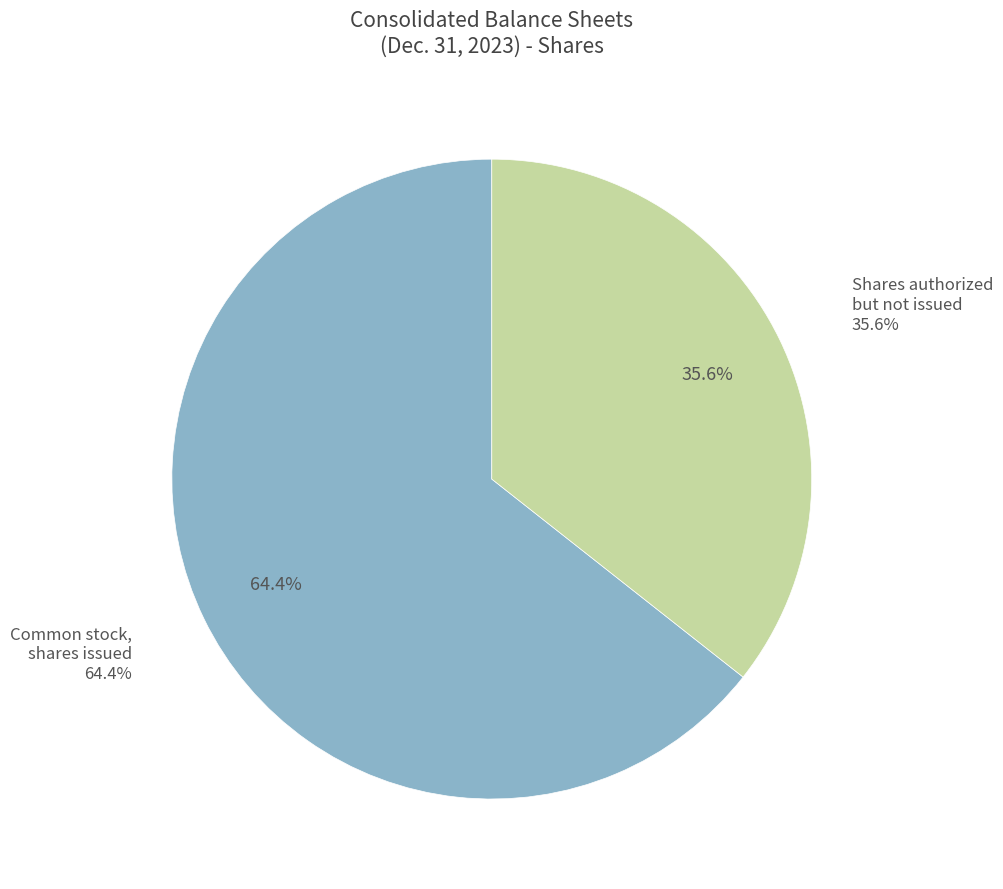

Which category accounts for the majority?

Common stock, shares authorized (in shares)